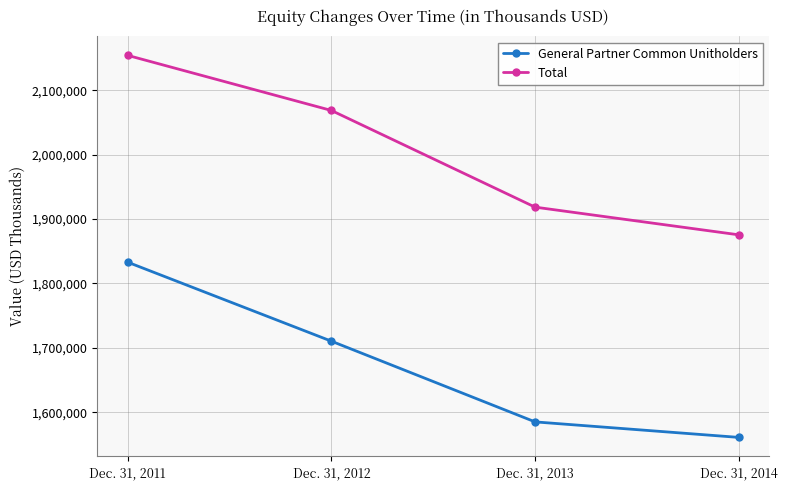

What is the sum of the General Partner Common Unitholders values at Dec. 31, 2013 and Dec. 31, 2014?

3146124